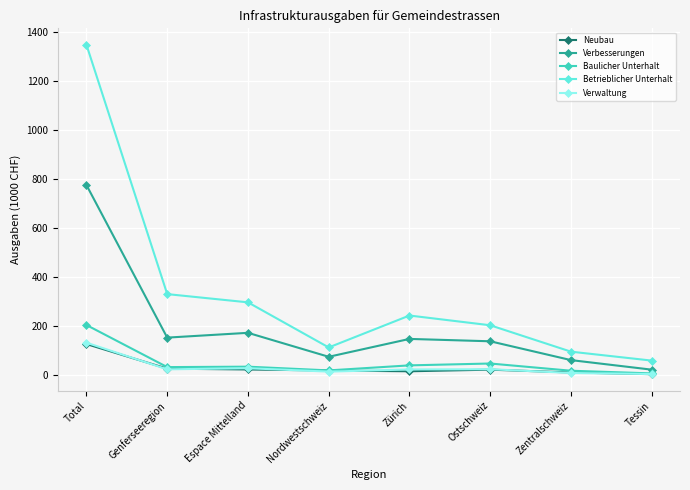

At which label is Betrieblicher Unterhalt closest to 703?

Genferseeregion